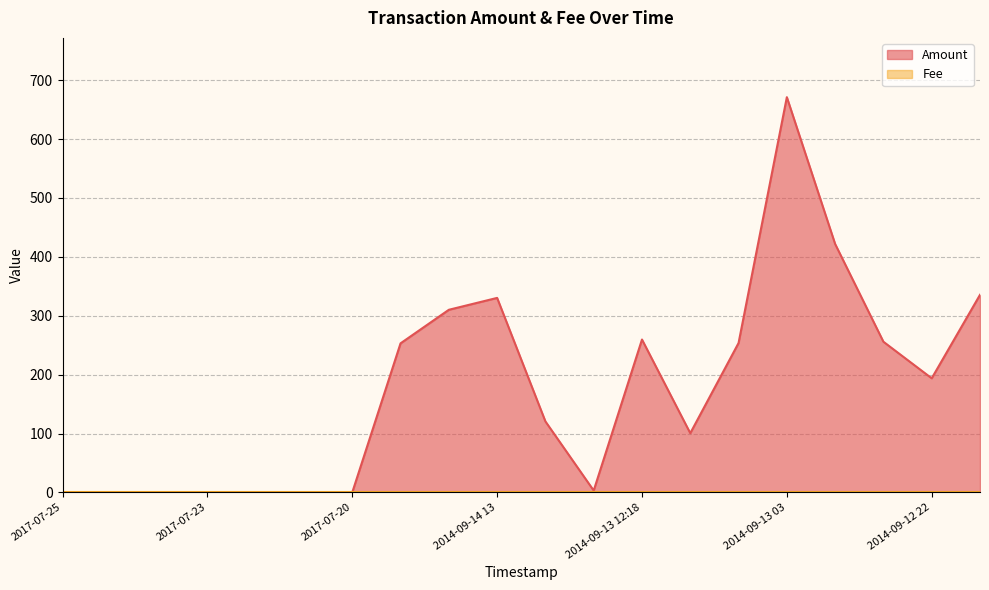

Rank the categories by value from lowest to highest.

2017-07-25, 2017-07-24 23, 2017-07-24 13, 2017-07-23, 2017-07-21 20, 2017-07-21 09, 2017-07-20, 2014-09-13 12:33, 2014-09-13 05, 2014-09-13 19, 2014-09-12 22, 2014-09-14 15:54, 2014-09-13 04, 2014-09-12 23, 2014-09-13 12:18, 2014-09-14 15:02, 2014-09-14 13, 2014-09-12 18, 2014-09-13 02, 2014-09-13 03